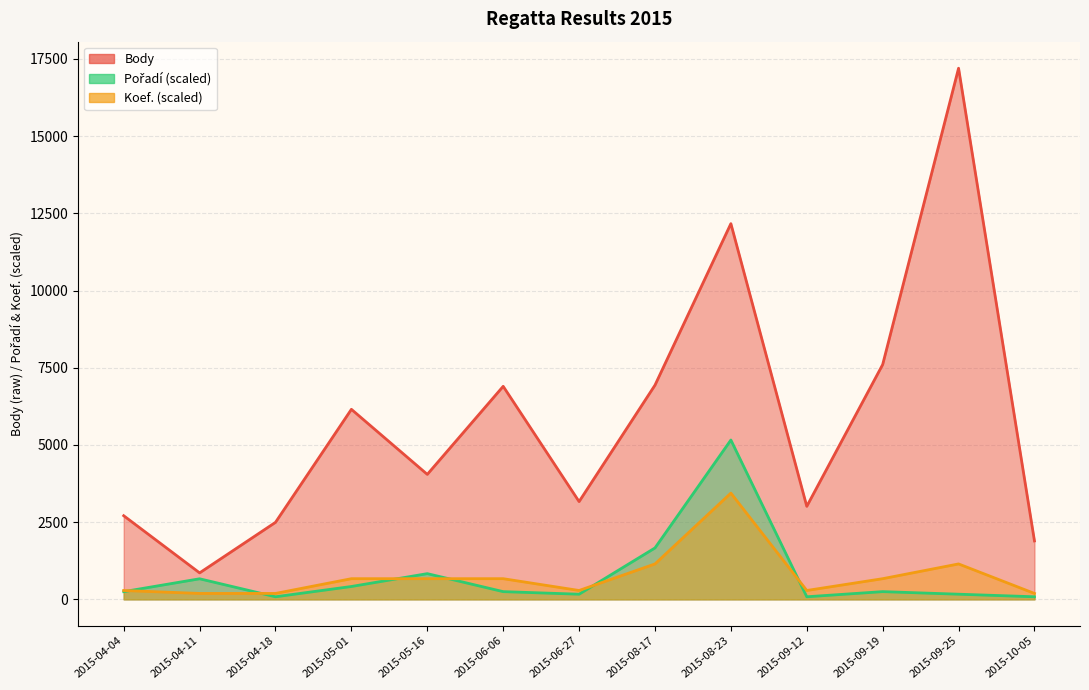

At how many categories does at least one series exceed 10726?

2